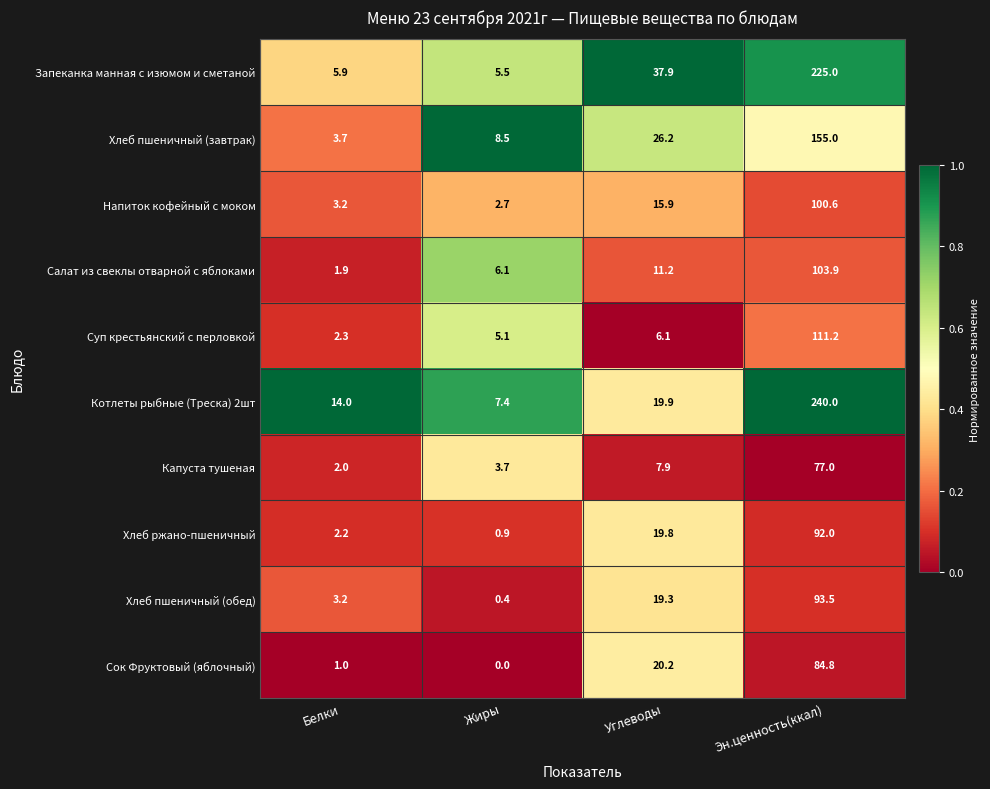

What is the total value across all series at Эн.ценность(ккал)?

1283.0